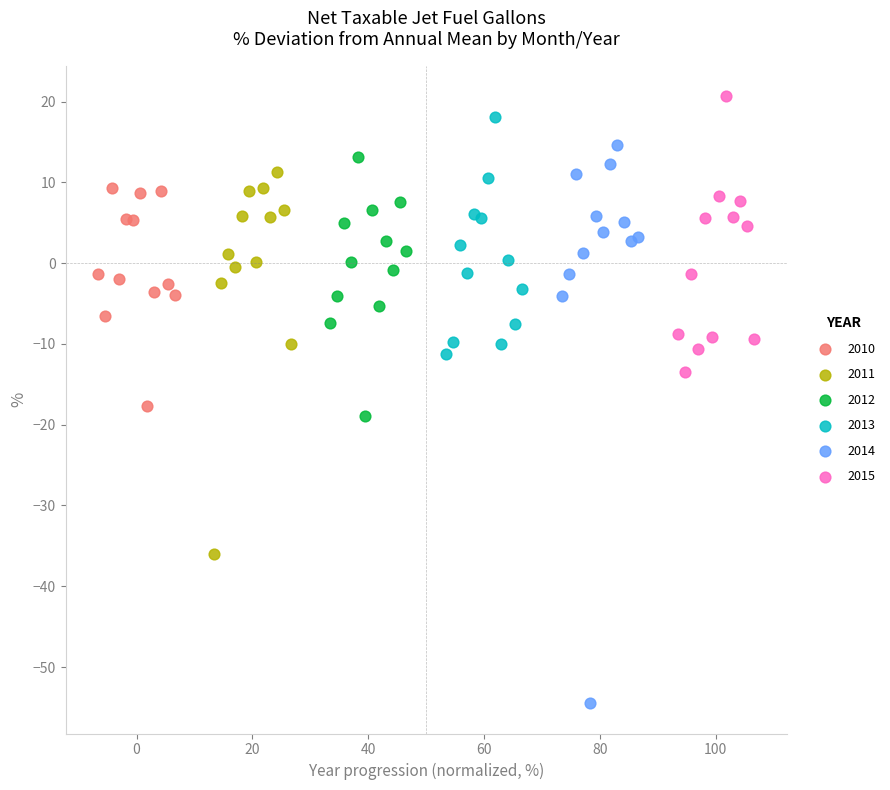

Which series reaches the minimum Y coordinate?

2014